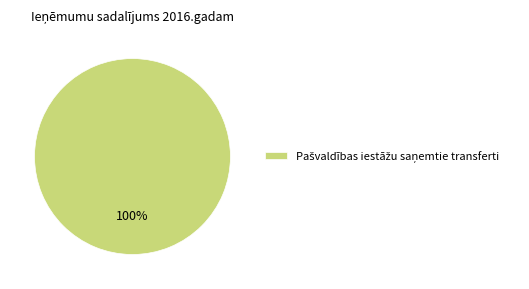

Is there a majority slice in this chart?

Yes